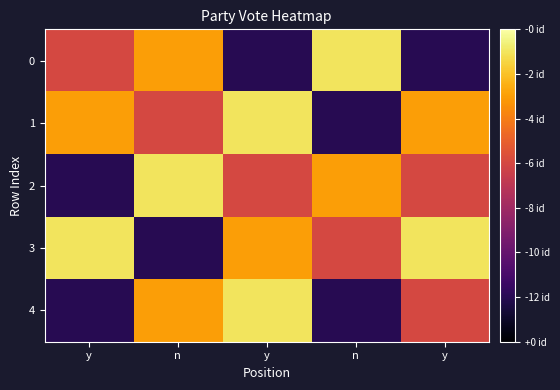

At which category does the chart reach its minimum across all series?

y